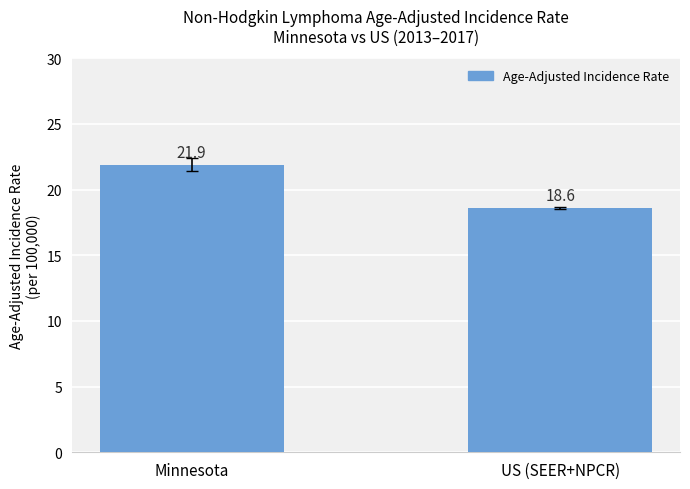

Is it true that the value at US (SEER+NPCR) is 9.0?

False